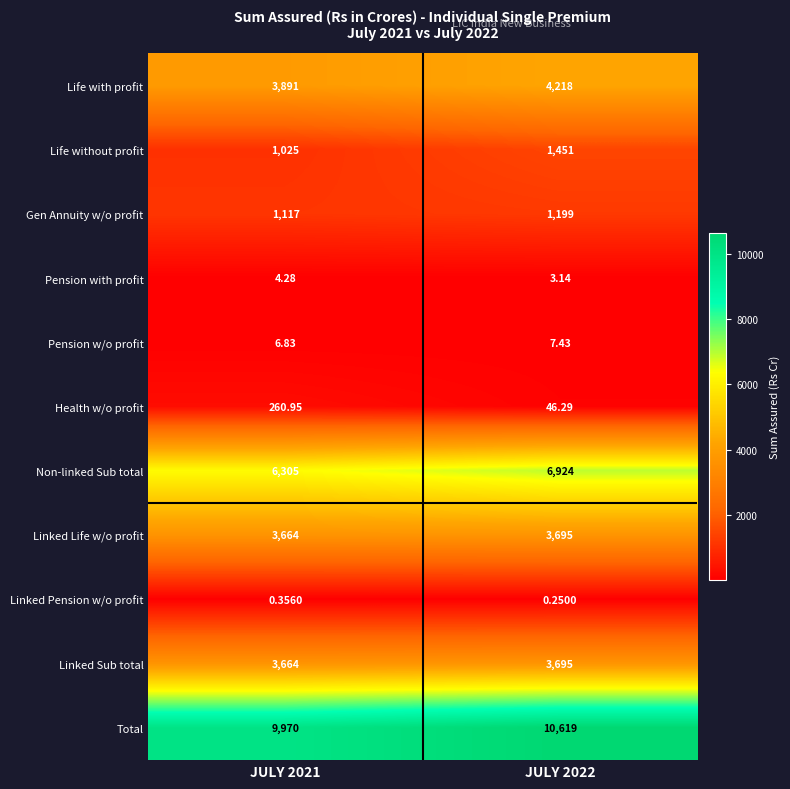

Is the value of Total at JULY 2022 greater than the value of Linked Sub total at JULY 2022?

Yes